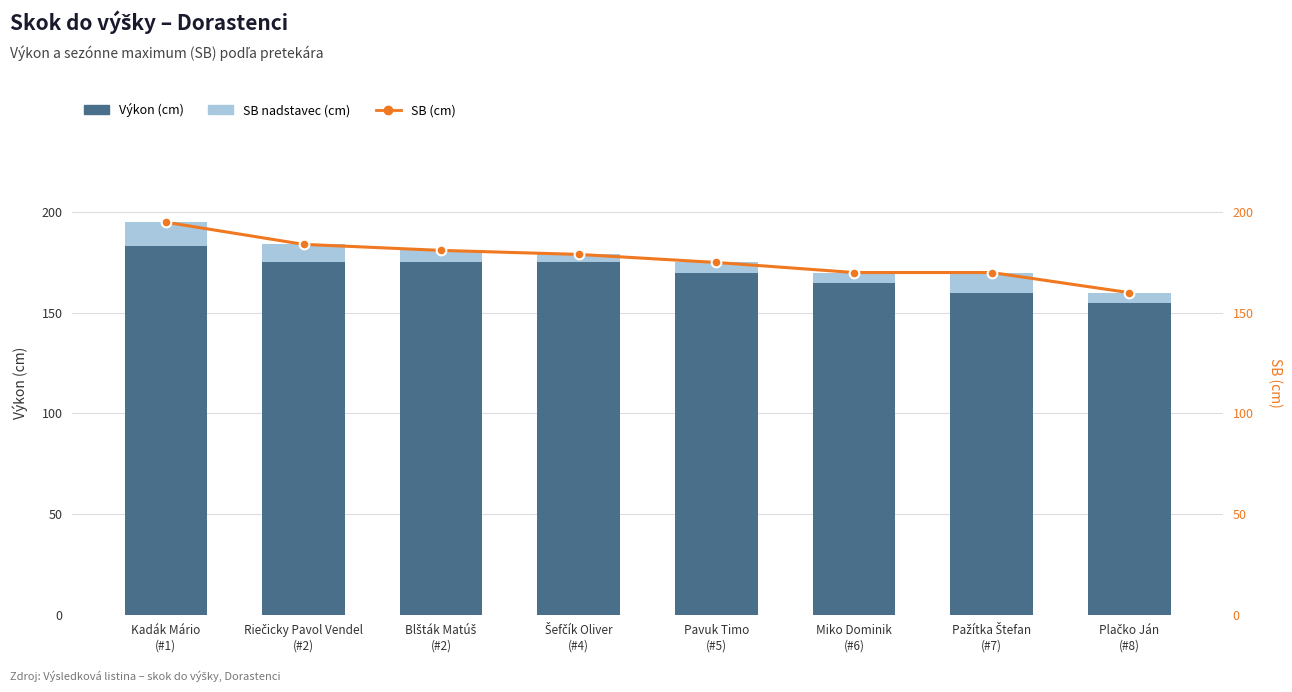

Rank the series by their maximum value, from lowest to highest.

SB nadstavec (cm), Výkon (cm), SB (cm)